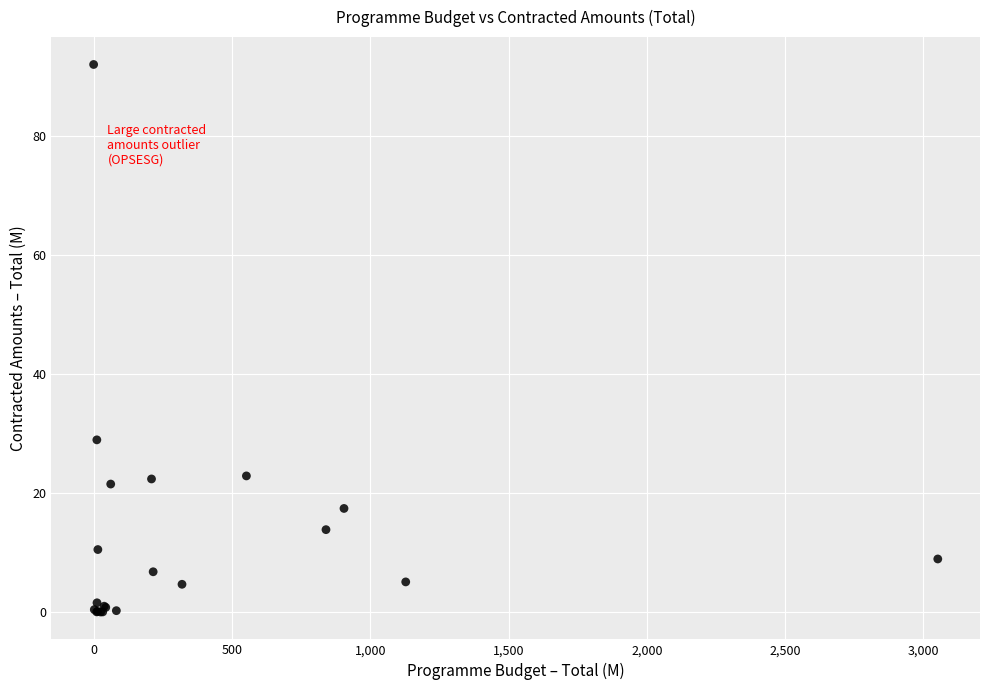

What Y value in the scatter plot is closest to 46?

28.9